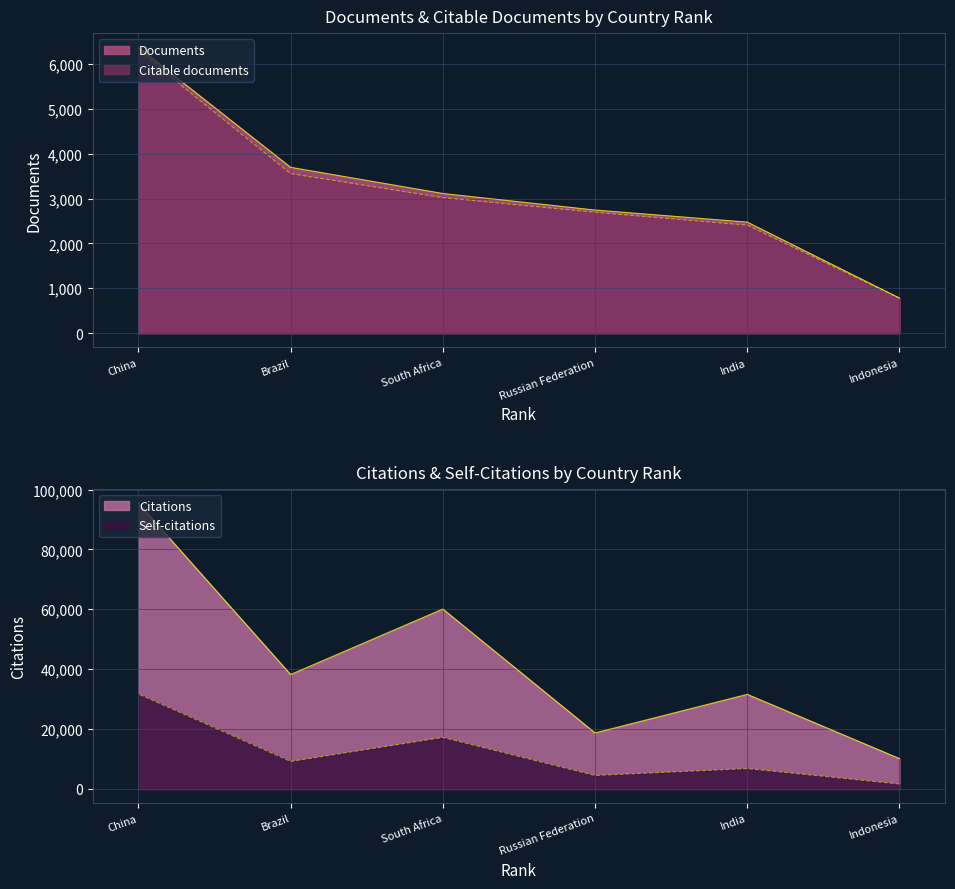

Count the number of data series in this chart.

4